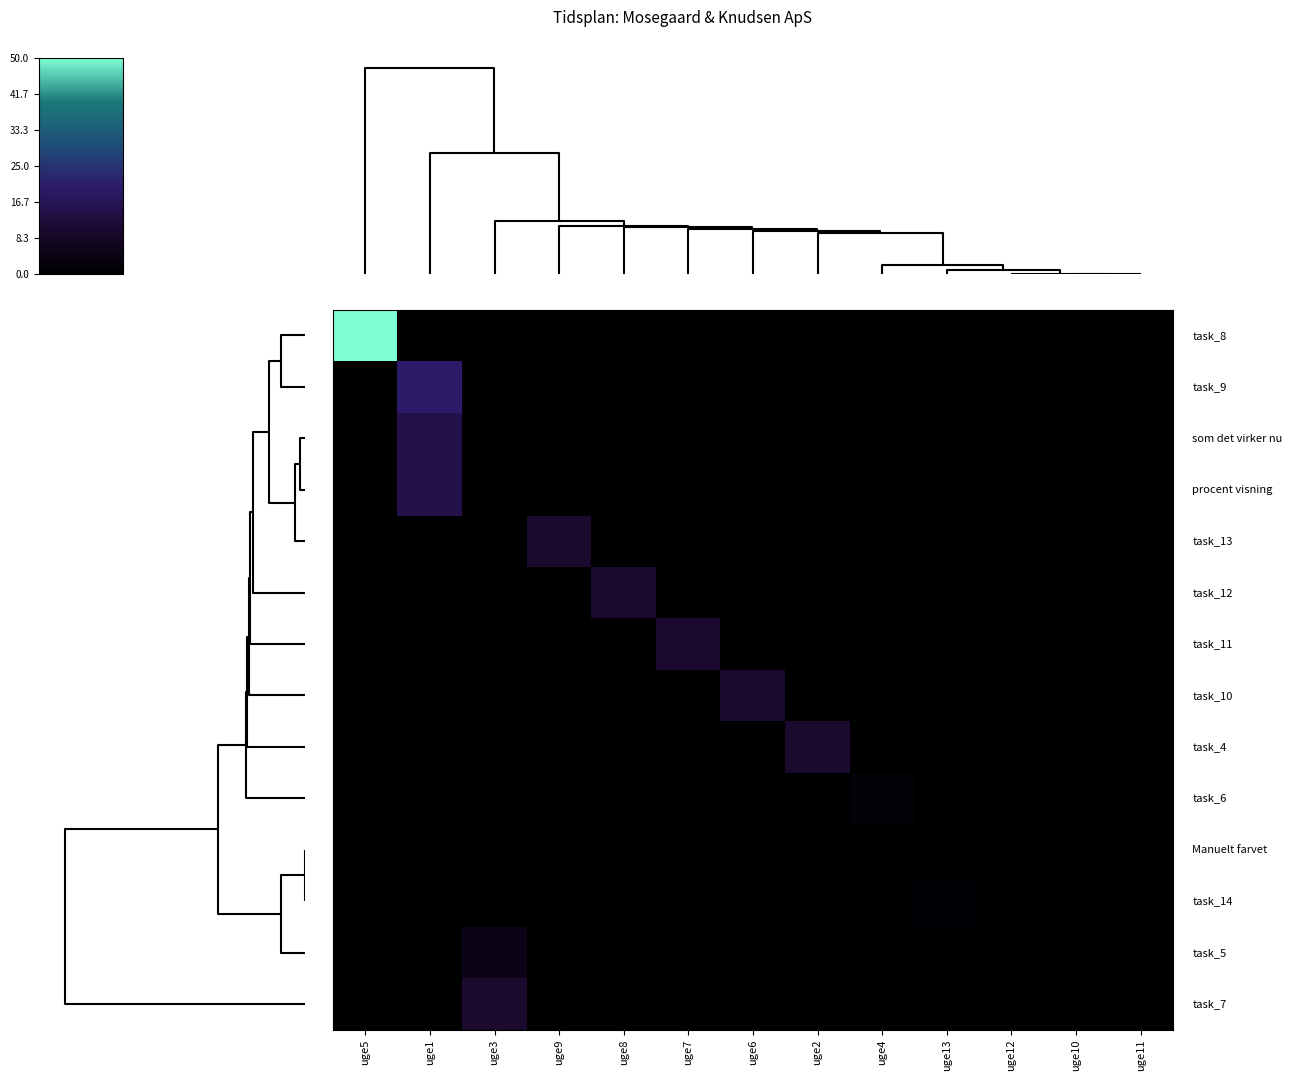

At how many categories does at least one series exceed 0?

10